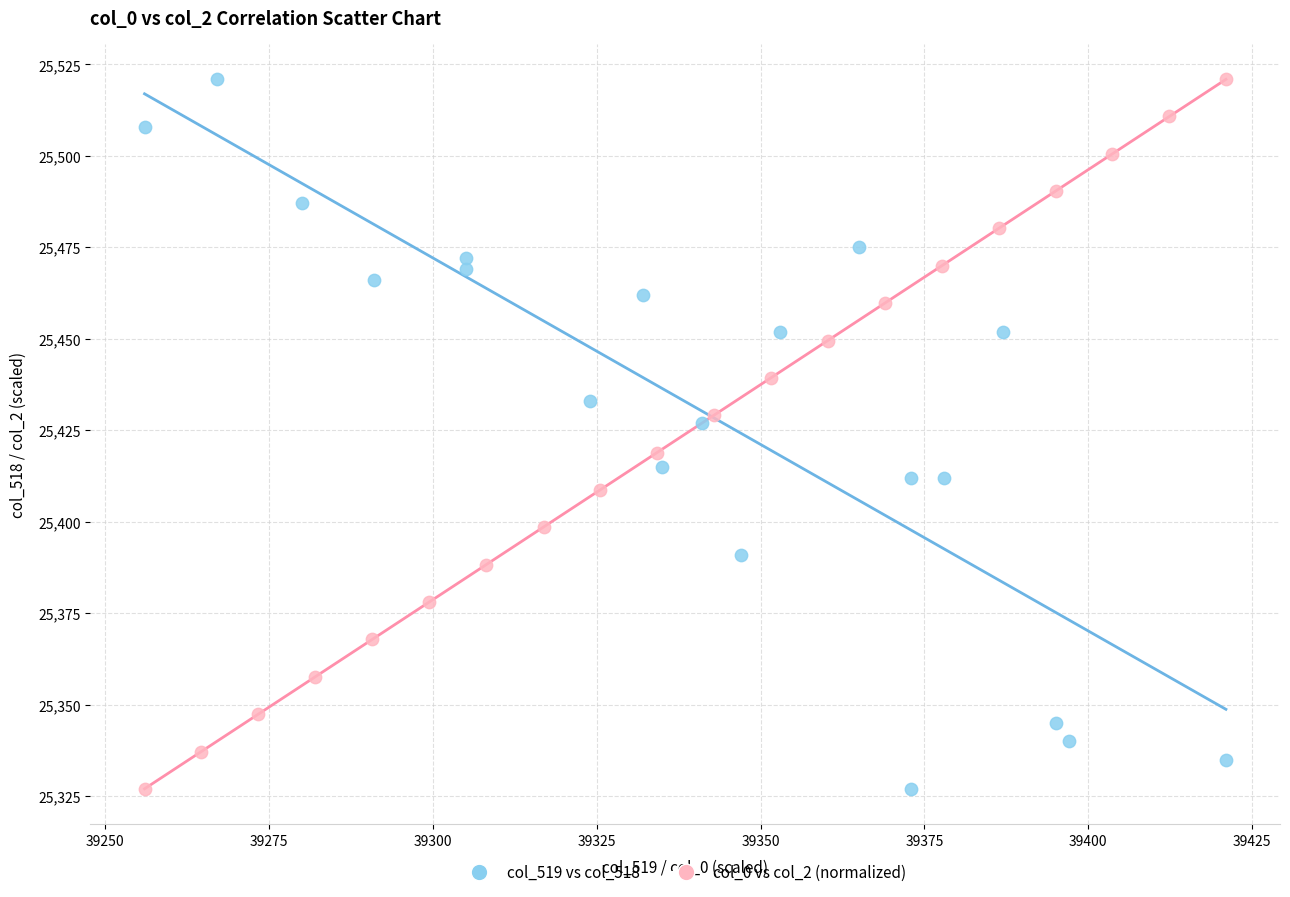

What are all the series names shown in the legend?

col_519 vs col_518, col_0 vs col_2 (normalized)